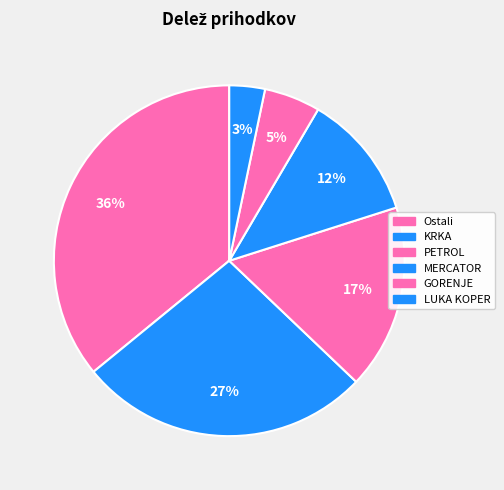

Rank the categories by value from lowest to highest.

LUKA KOPER, GORENJE, MERCATOR, PETROL, KRKA, Ostali